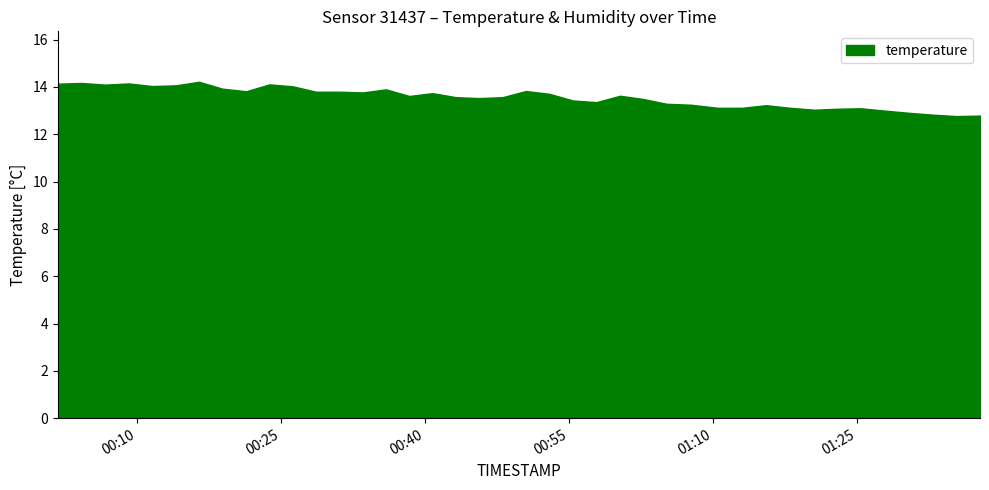

Which label corresponds to the largest value in the chart?

2023-06-10T00:16:27